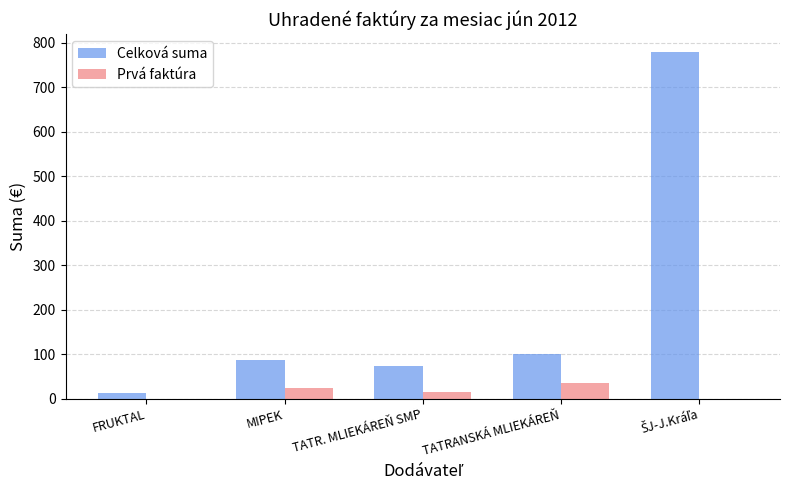

Which series changed the most between MIPEK and TATR. MLIEKÁREŇ SMP?

Celková suma